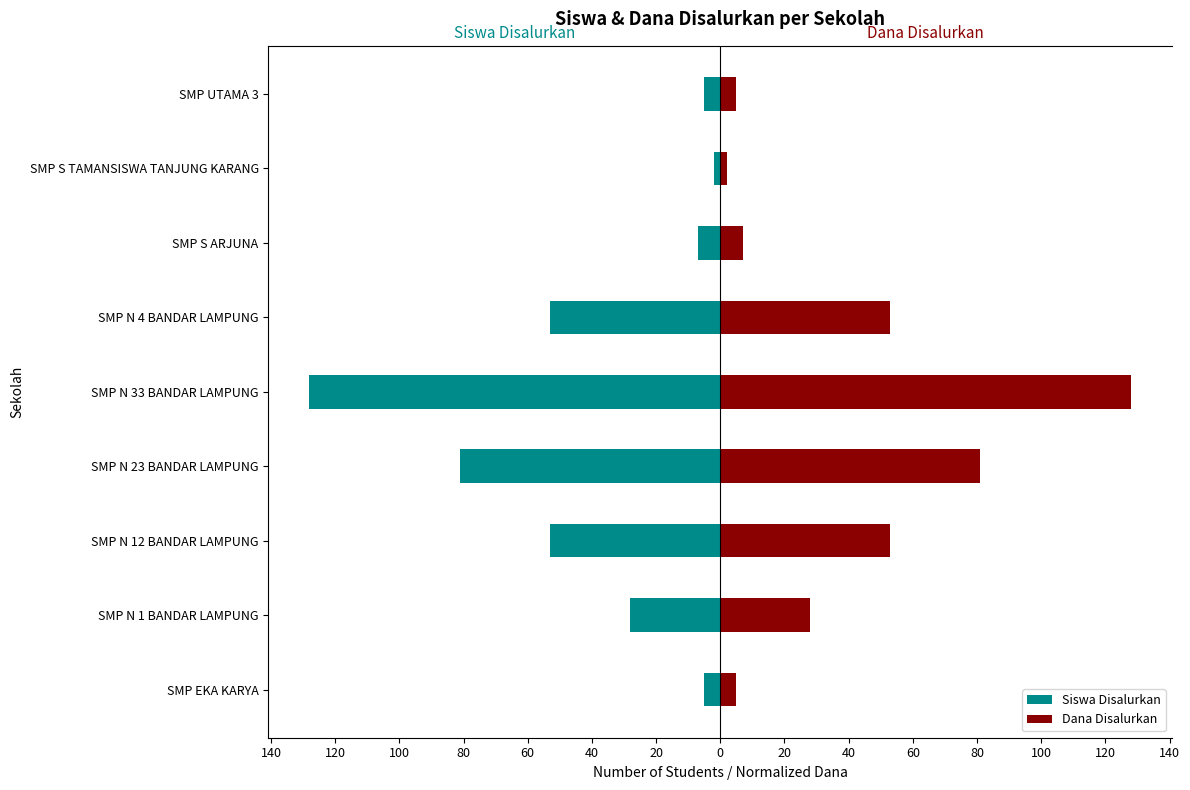

What is the average value of the Siswa Disalurkan series?

-40